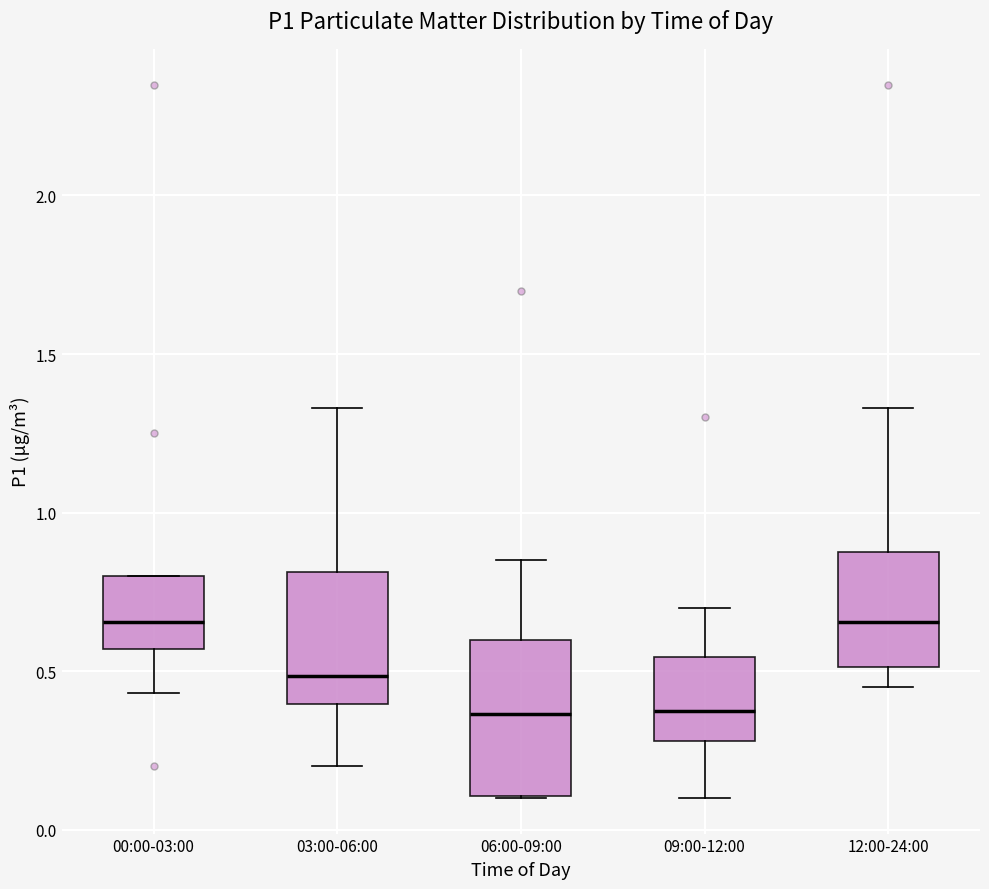

Reading left to right, read every box against the y-axis: the position of its median line, the range the box covers, and the ends of its whiskers. The values are not printed on the chart, so give them approximately, as read against the axis.

00:00-03:00: median 0.65, box 0.55 to 0.80, whiskers 0.45 to 0.80
03:00-06:00: median 0.50, box 0.40 to 0.80, whiskers 0.20 to 1.35
06:00-09:00: median 0.35, box 0.10 to 0.60, whiskers 0.10 to 0.85
09:00-12:00: median 0.40, box 0.30 to 0.55, whiskers 0.10 to 0.70
12:00-24:00: median 0.65, box 0.50 to 0.90, whiskers 0.45 to 1.35